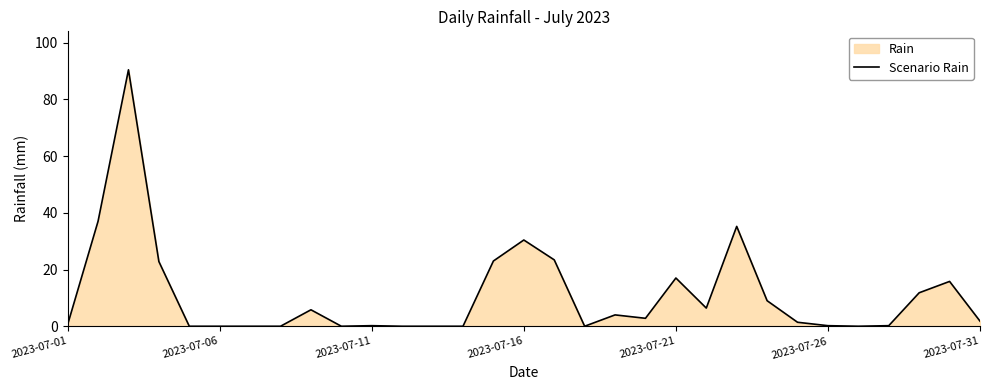

What is the greatest value displayed?

90.4